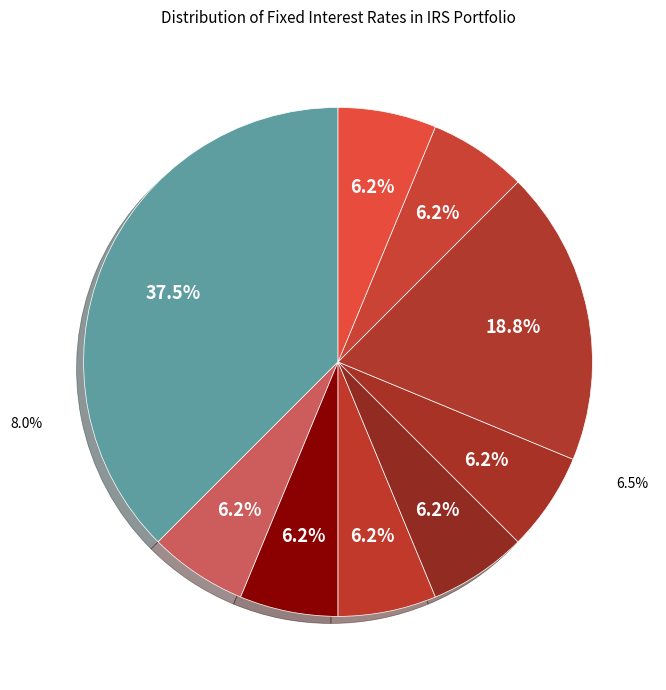

Does 2021-07-28 account for over 50% of the chart?

No